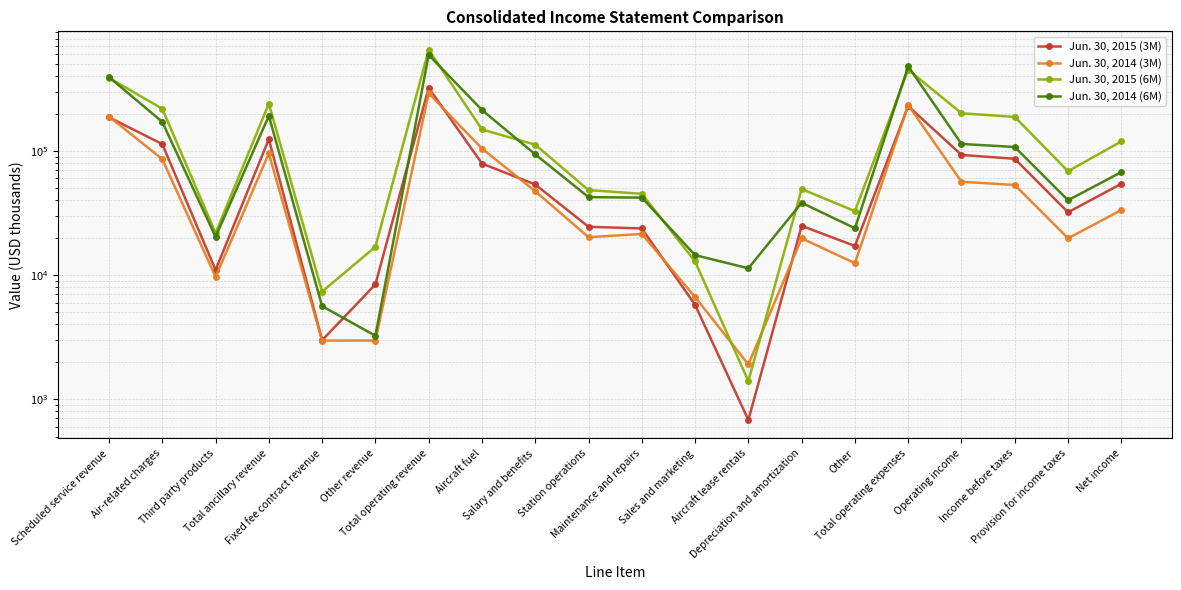

After their last crossing, which series has the higher values: Jun. 30, 2015 (6M) or Jun. 30, 2014 (3M)?

Jun. 30, 2015 (6M)